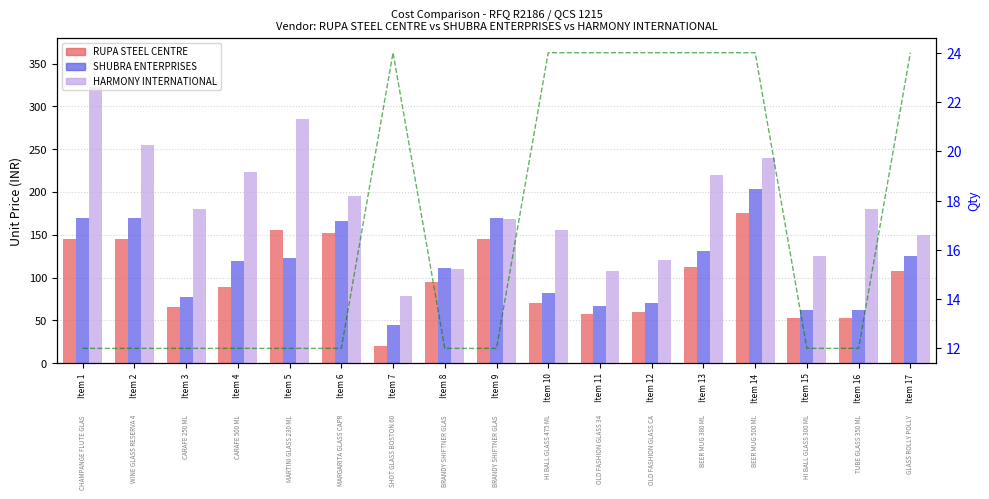

Reading right to left, list all the values displayed in this chart.

RUPA STEEL CENTRE (Unit Price): 107.1	52.5	52.5	175.1	112.3	59.7	57.2	70.0	145.2	94.8	20.1	151.9	156.0	89.1	65.9	145.2	145.2
SHUBRA ENTERPRISES (Unit Price): 125.0	62.0	62.0	204.0	131.0	70.0	67.0	82.0	170.0	111.0	45.0	166.0	123.0	119.0	77.0	170.0	170.0
HARMONY INTERNATIONAL (Unit Price): 150.0	180.0	125.0	240.0	220.0	120.0	108.0	155.0	169.0	110.0	78.0	195.0	285.0	223.0	180.0	255.0	323.0
Qty: 24.0	12.0	12.0	24.0	24.0	24.0	24.0	24.0	12.0	12.0	24.0	12.0	12.0	12.0	12.0	12.0	12.0